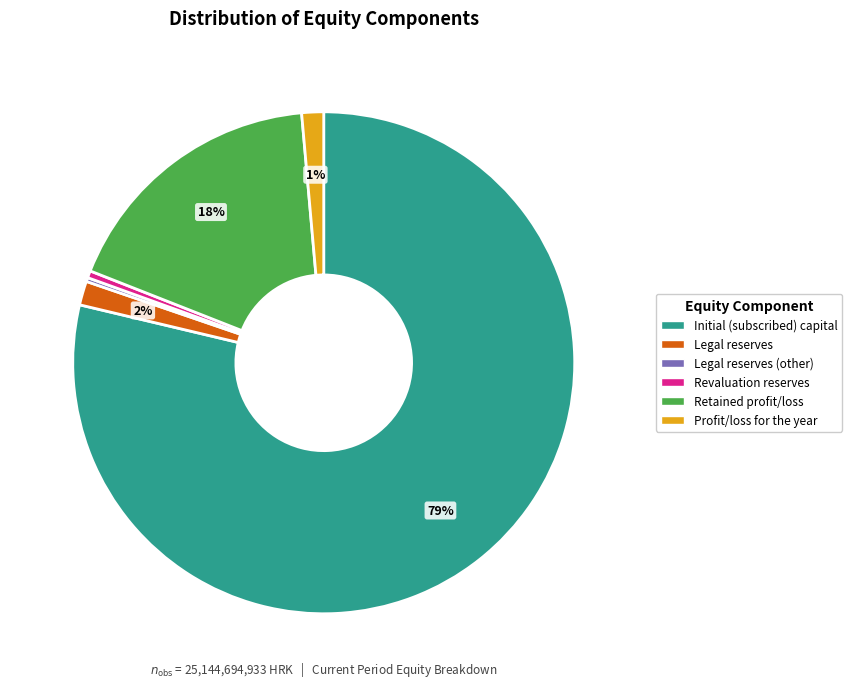

To the nearest percent, what is the average slice percentage?

17%